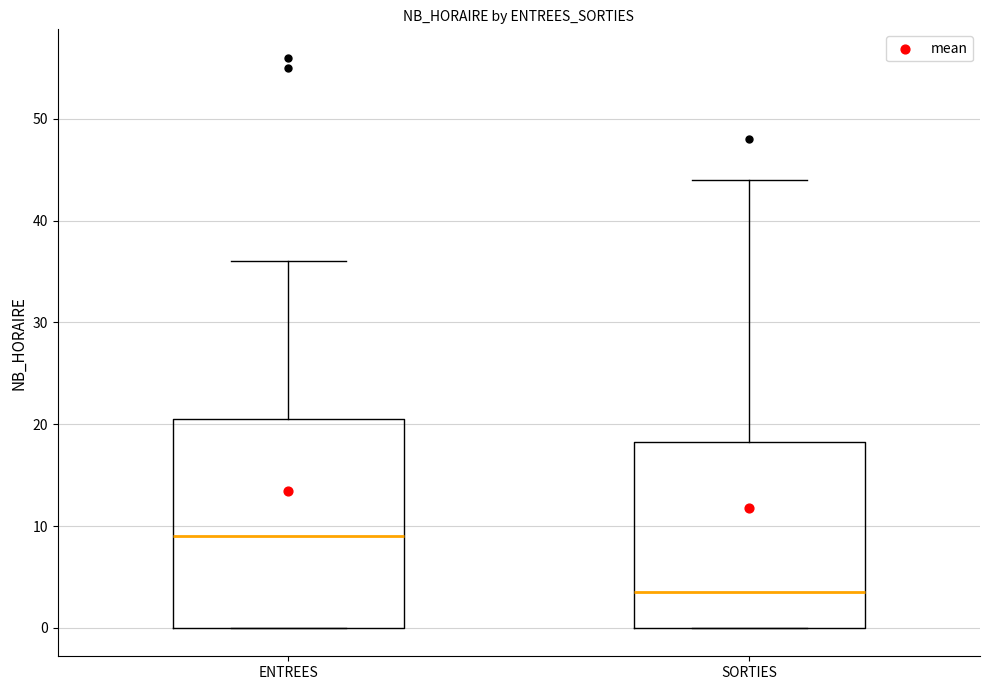

Which box is the tallest, from its lower edge to its upper edge?

ENTREES